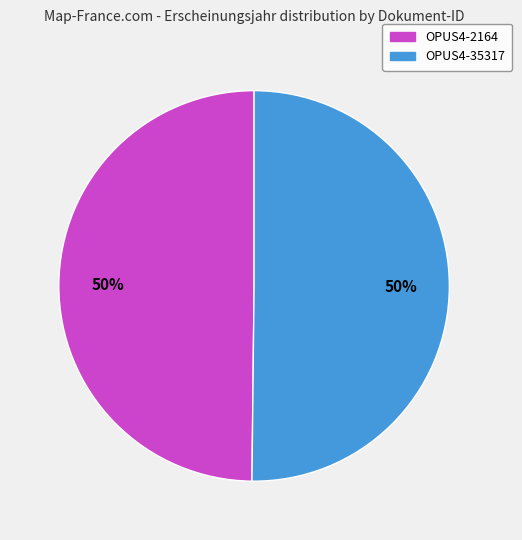

True or false: OPUS4-35317 accounts for 50% of the total.

True